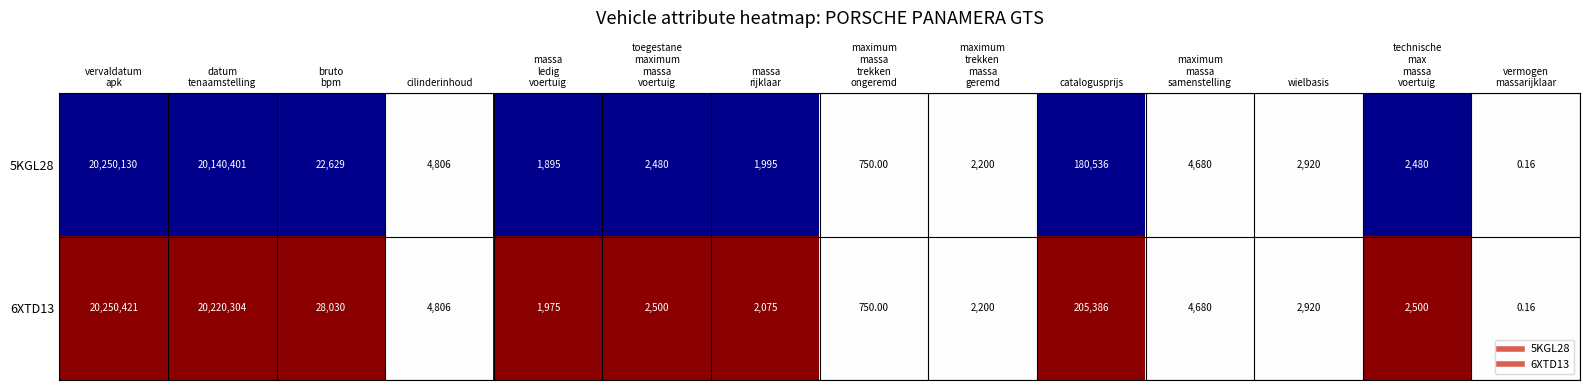

What is the difference between the highest and lowest values at datum
tenaamstelling?

79903.0